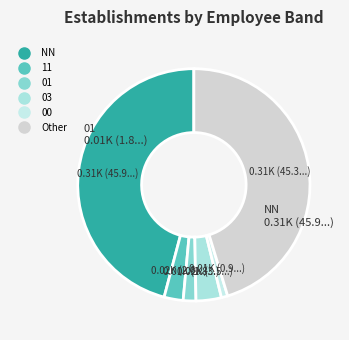

Is there a majority slice in this chart?

No